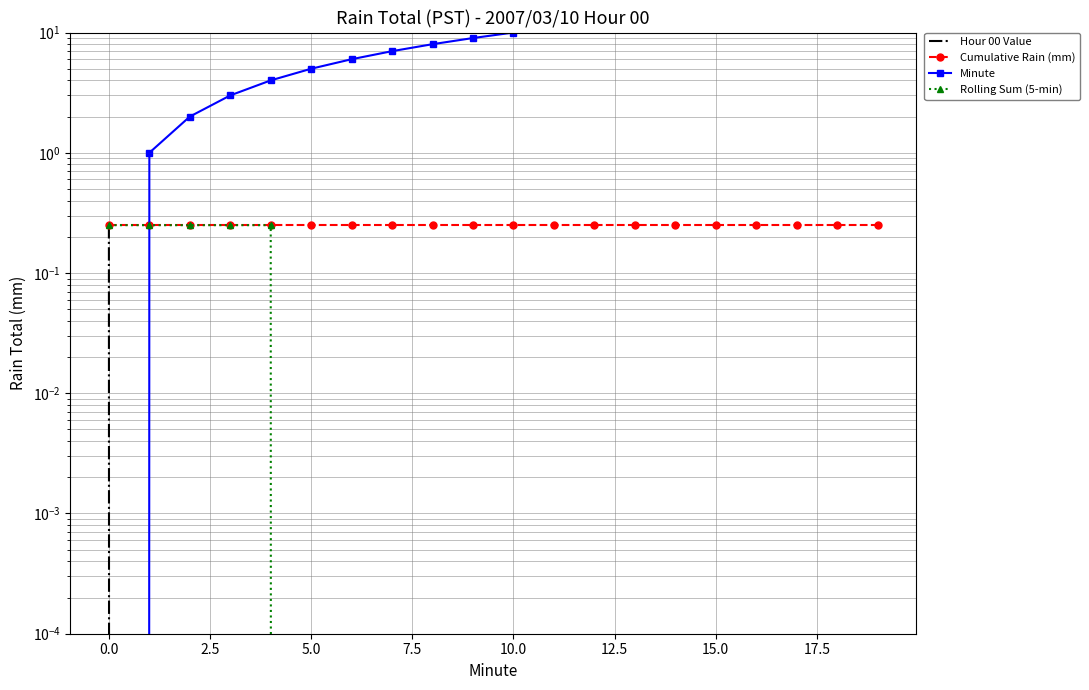

How many values in Minute are above zero?

19